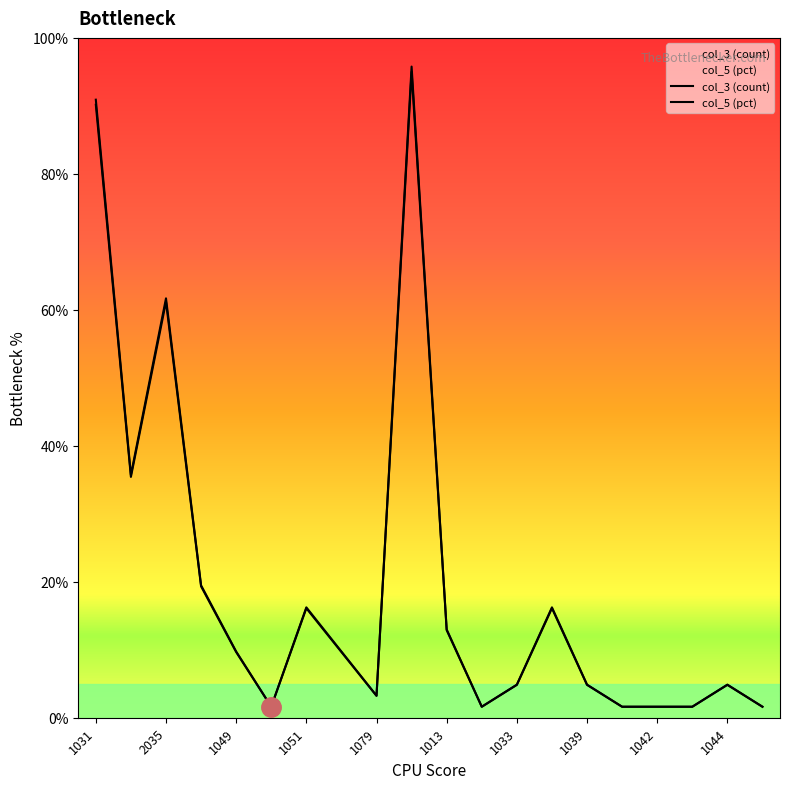

How many categories are shown in the chart?

20